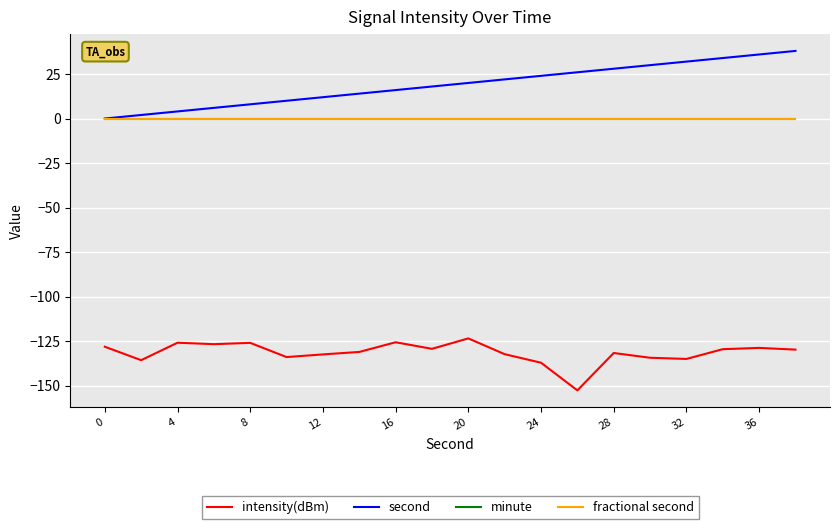

Is this an area chart (filled region under the line)?

No